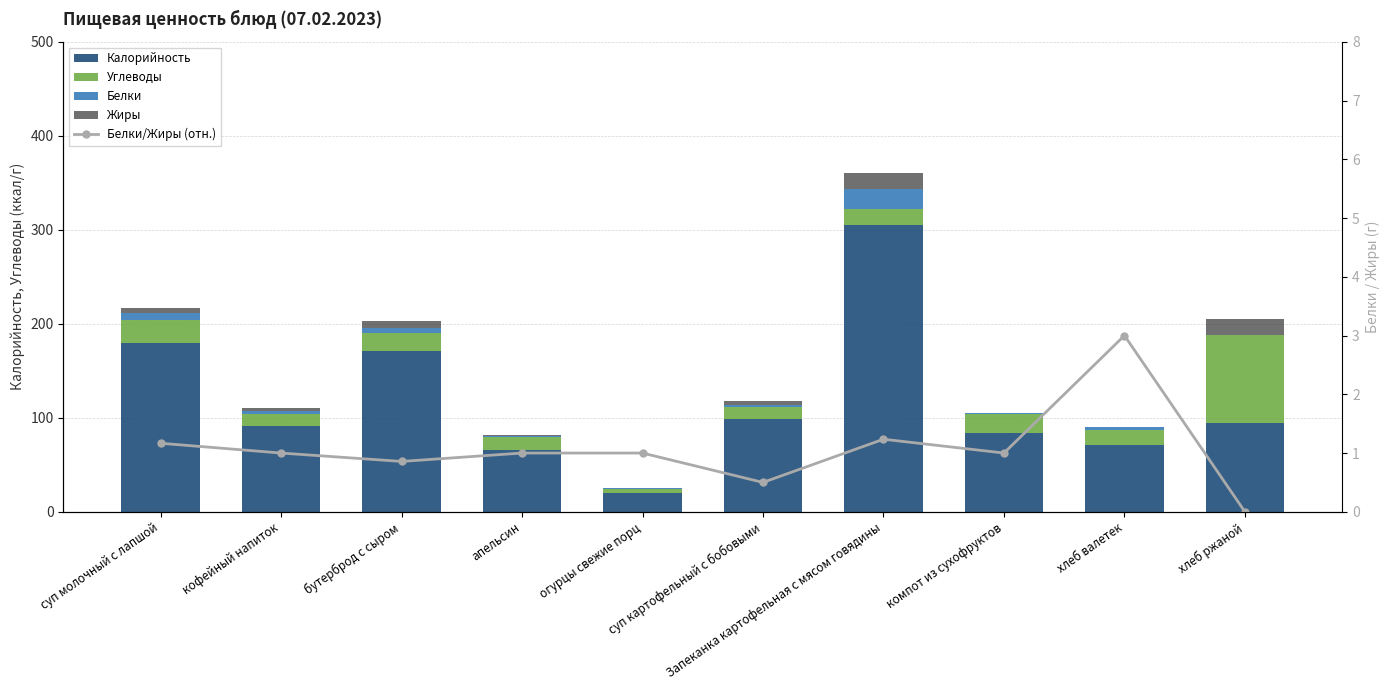

How many values in Белки are above zero?

9